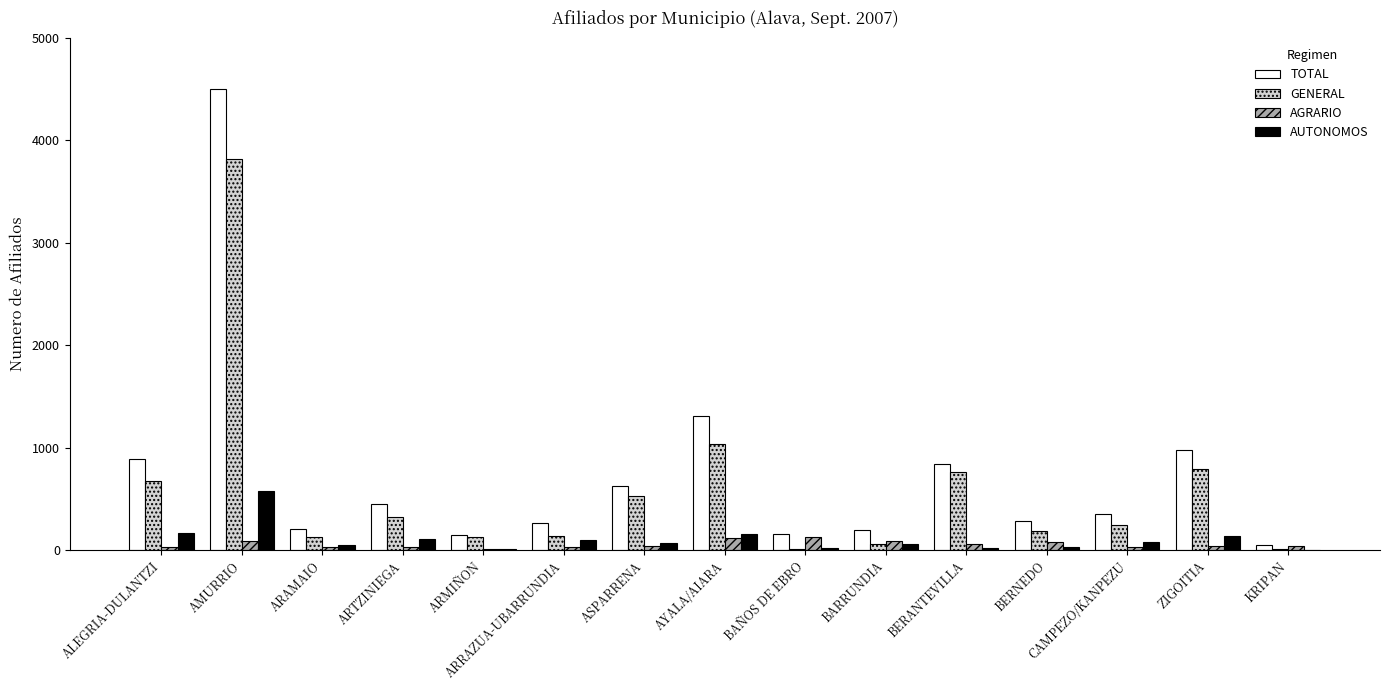

What is the sum of all AUTONOMOS values?

1577